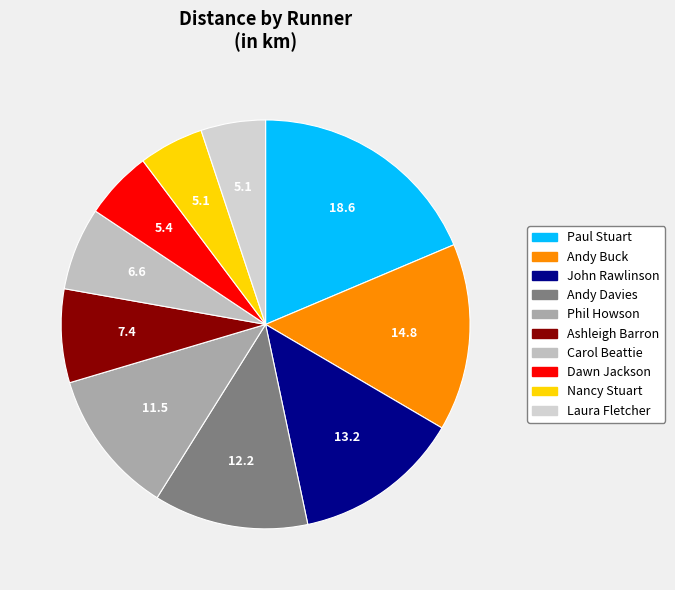

True or false: Carol Beattie accounts for 7% of the total.

True